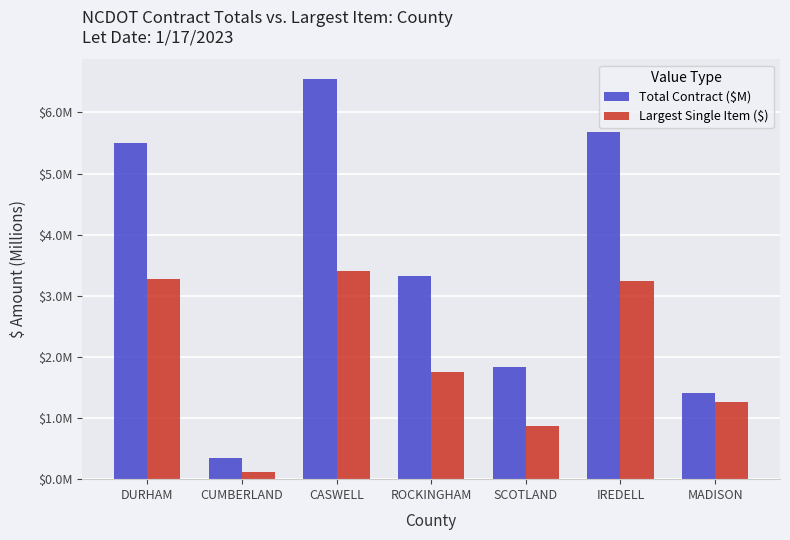

Rank the series at IREDELL from lowest to highest value.

Largest Single Item ($), Total Contract ($M)